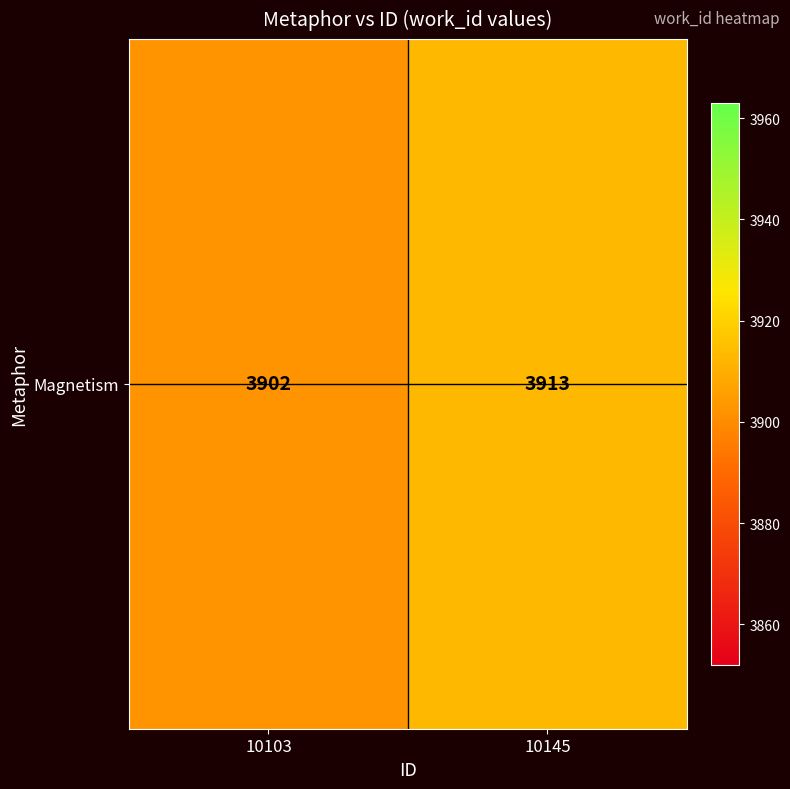

What is the approximate value at 10103, to the nearest 5?

3900